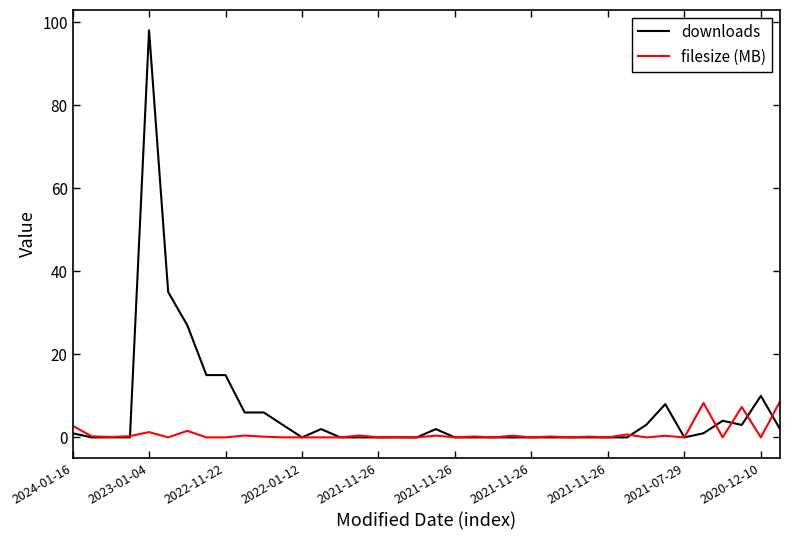

Rank the series by their maximum value, from highest to lowest.

downloads, filesize (MB)